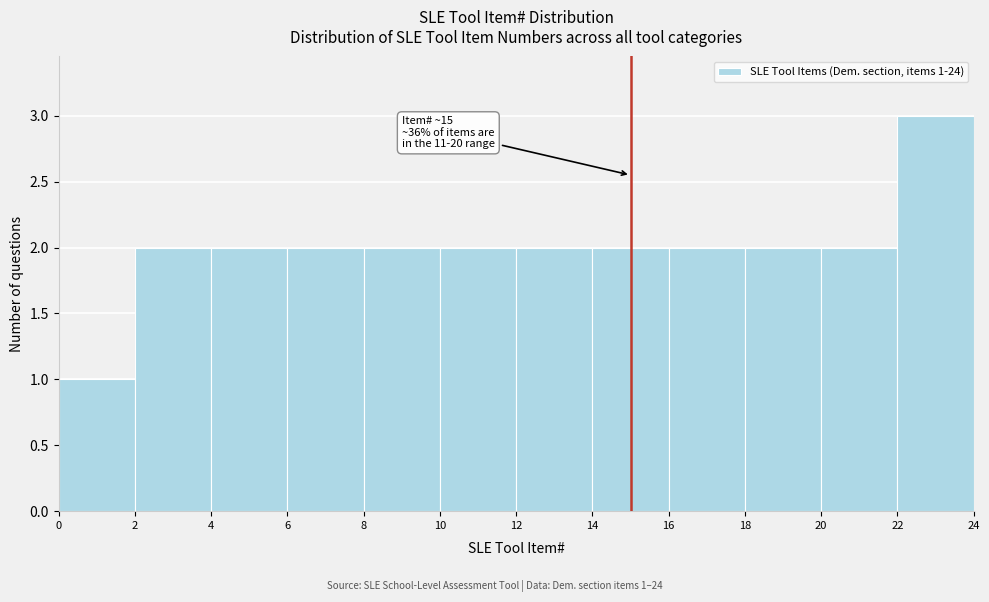

Which range on the x-axis has the tallest bar?

22 to 24